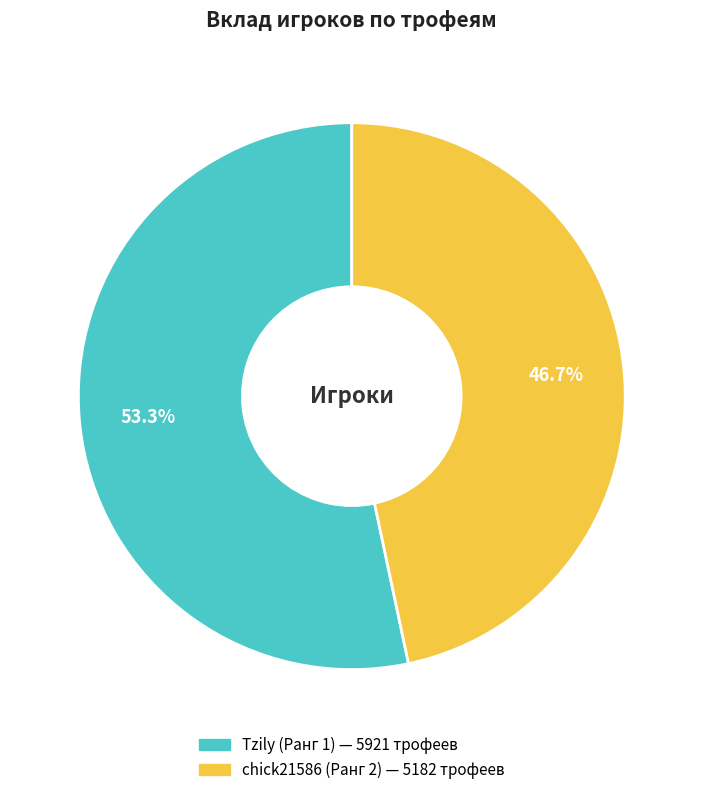

Which category has the smallest portion of the pie?

chick21586 (Ранг 2)